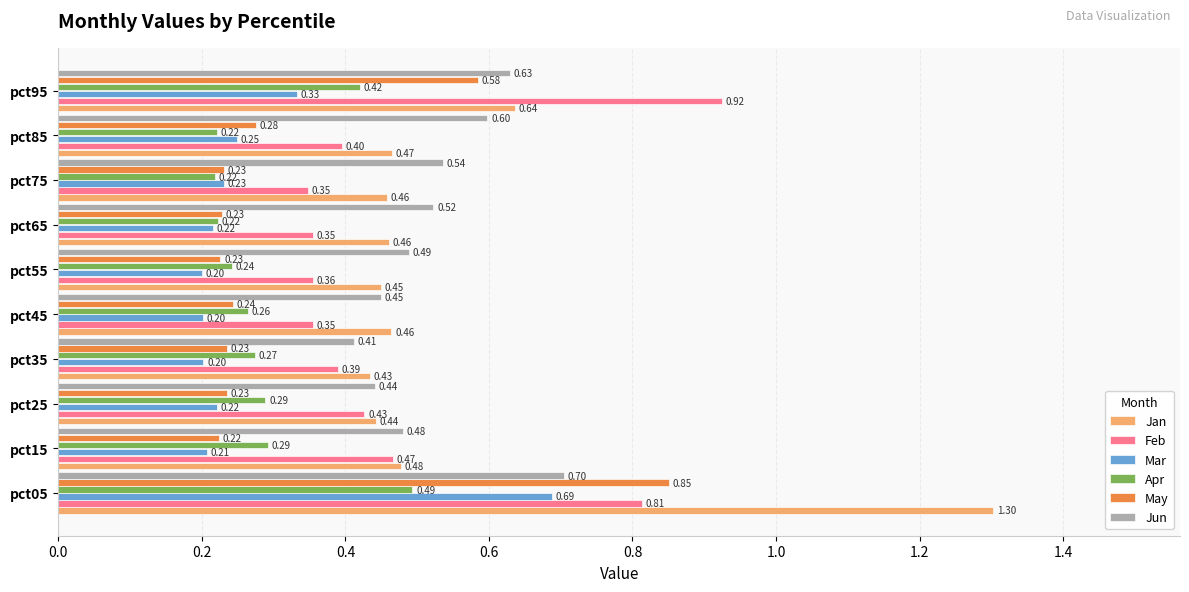

How many categories are shown in the chart?

10